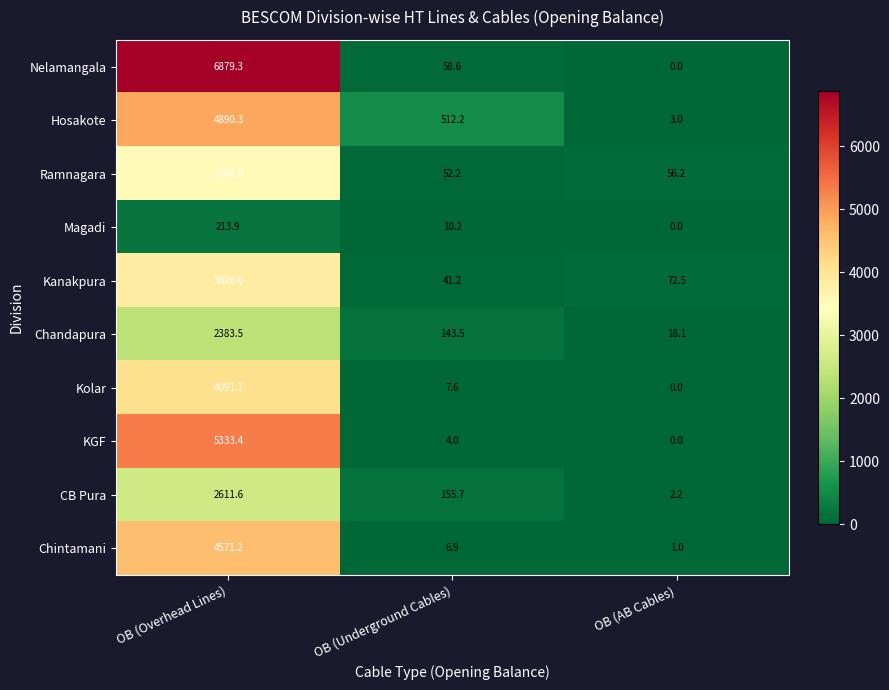

What is the maximum value shown in the chart?

6879.3